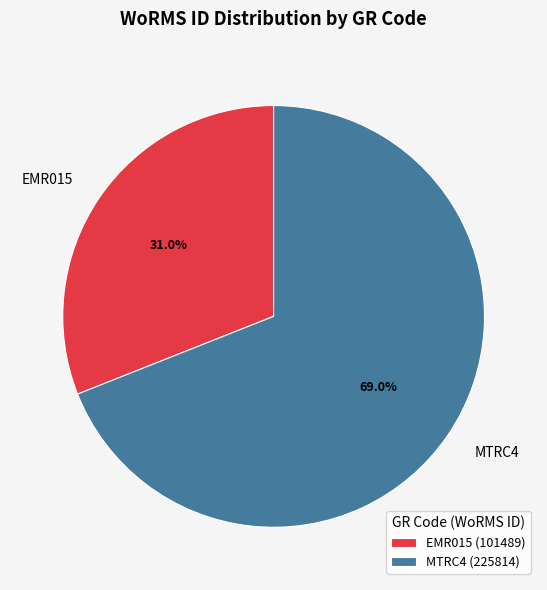

True or false: EMR015 accounts for 31% of the total.

True